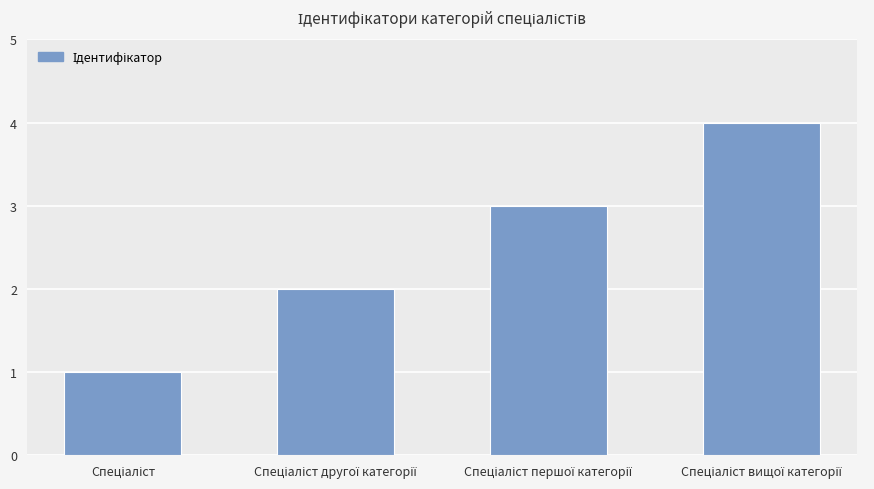

What is the maximum value shown in the chart?

4